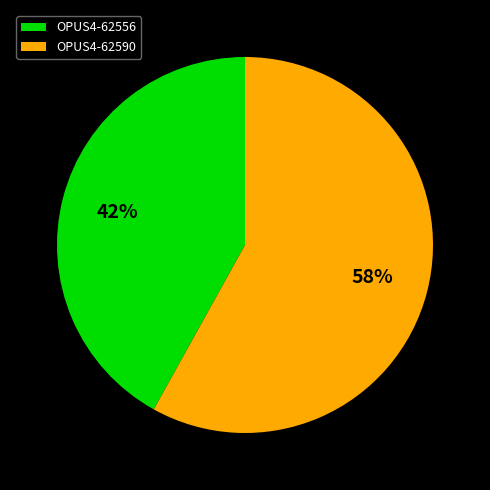

Rank the categories by value from highest to lowest.

OPUS4-62590, OPUS4-62556